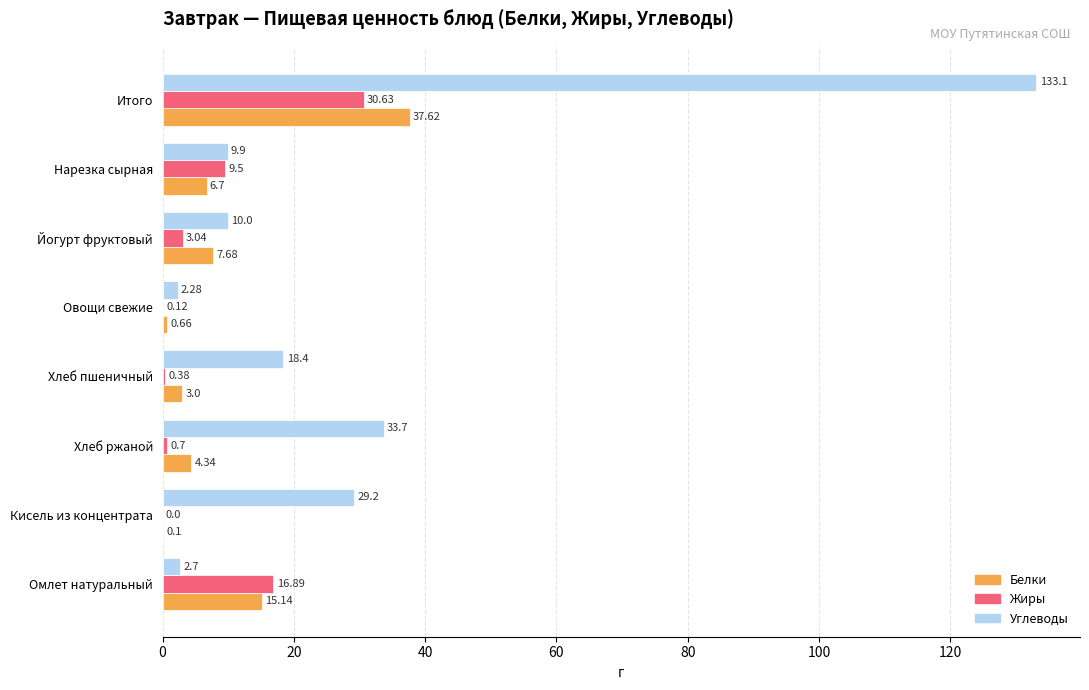

Which series changed the most between Кисель из концентрата and Йогурт фруктовый?

Углеводы